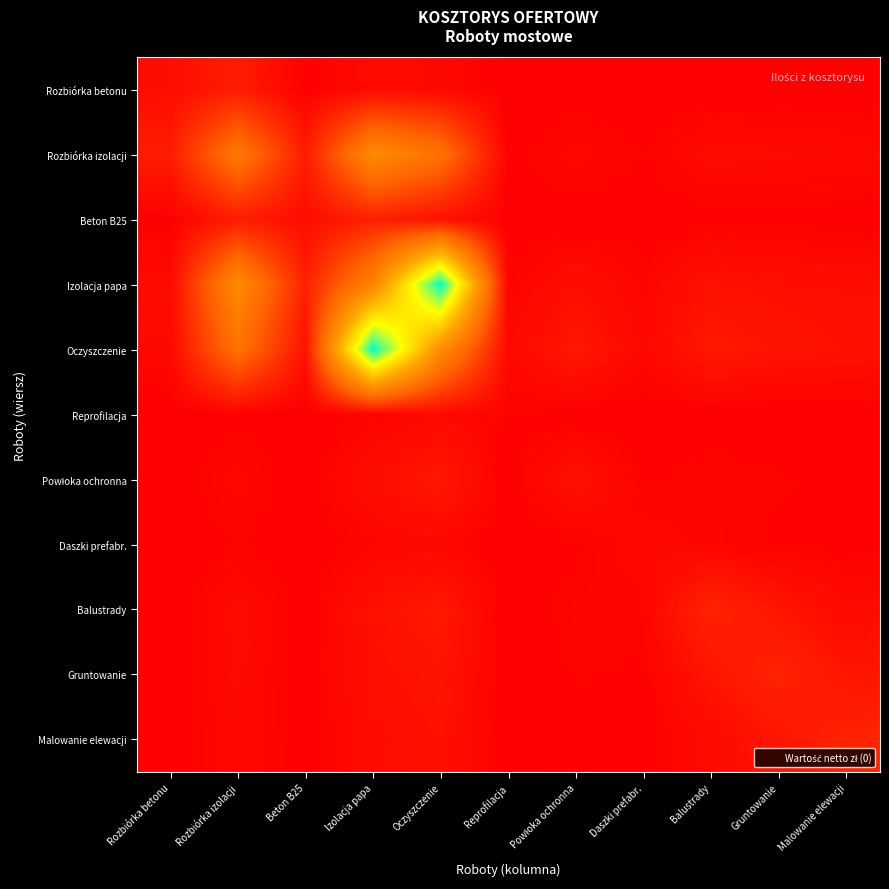

At which category is the sum across all series the highest?

Izolacja papa